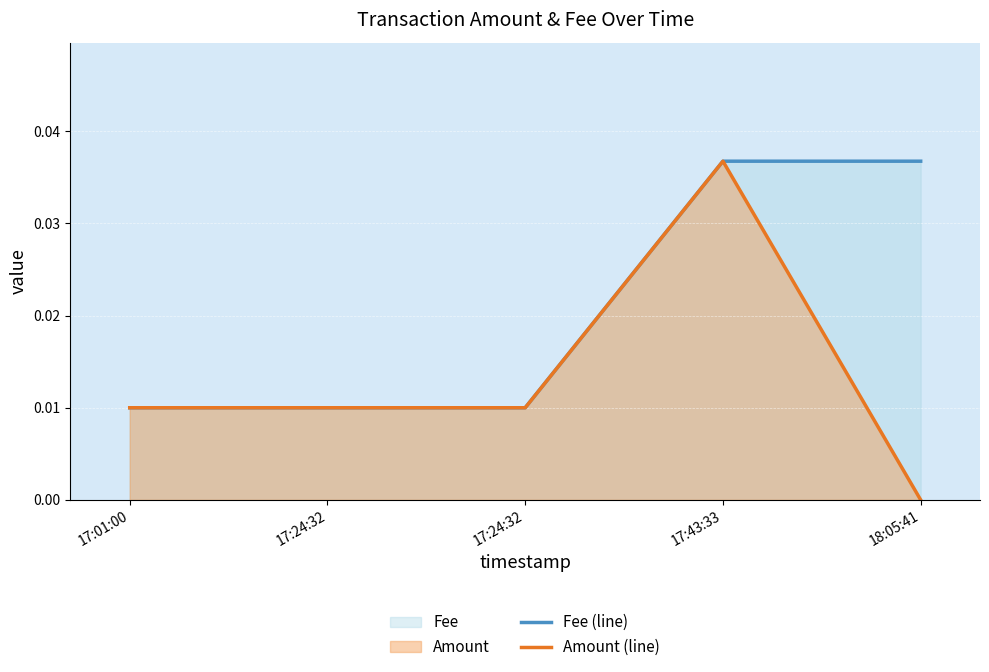

Does the chart display data point markers on the line(s)?

No